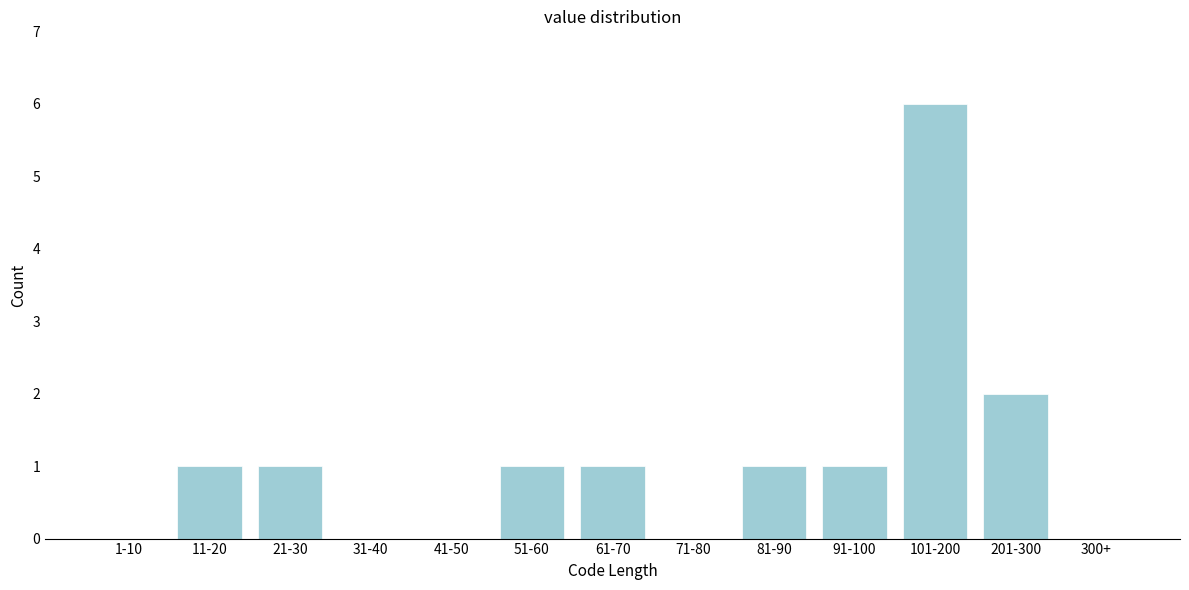

Reading right to left, extract all data points from this chart.

300+=0	201-300=2	101-200=6	91-100=1	81-90=1	71-80=0	61-70=1	51-60=1	41-50=0	31-40=0	21-30=1	11-20=1	1-10=0